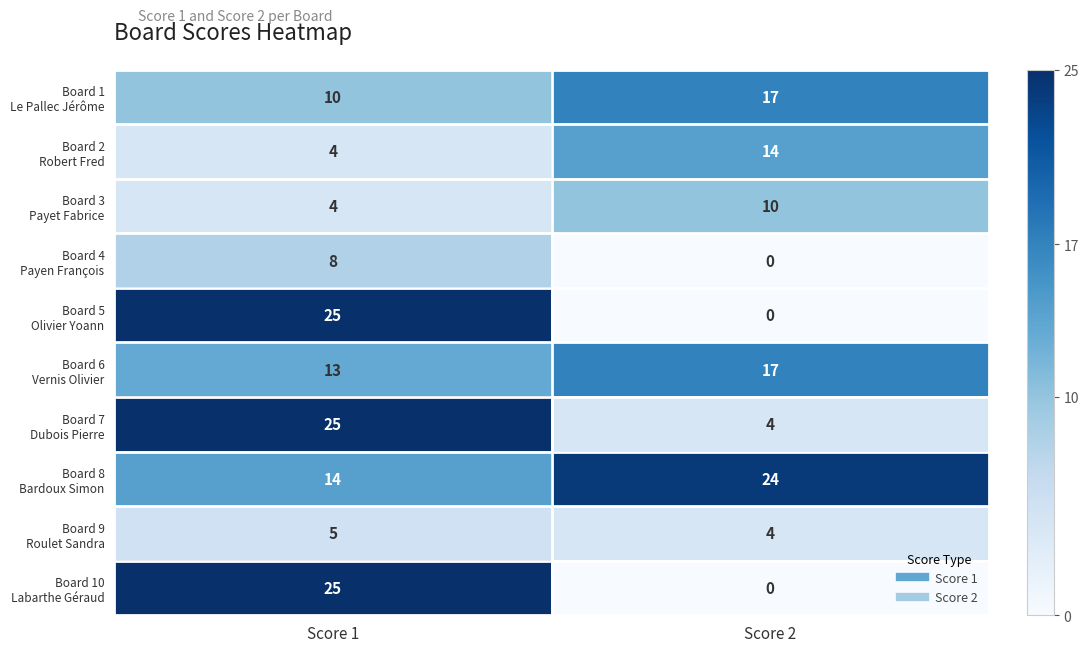

What is the total value across all series at Score 1?

133